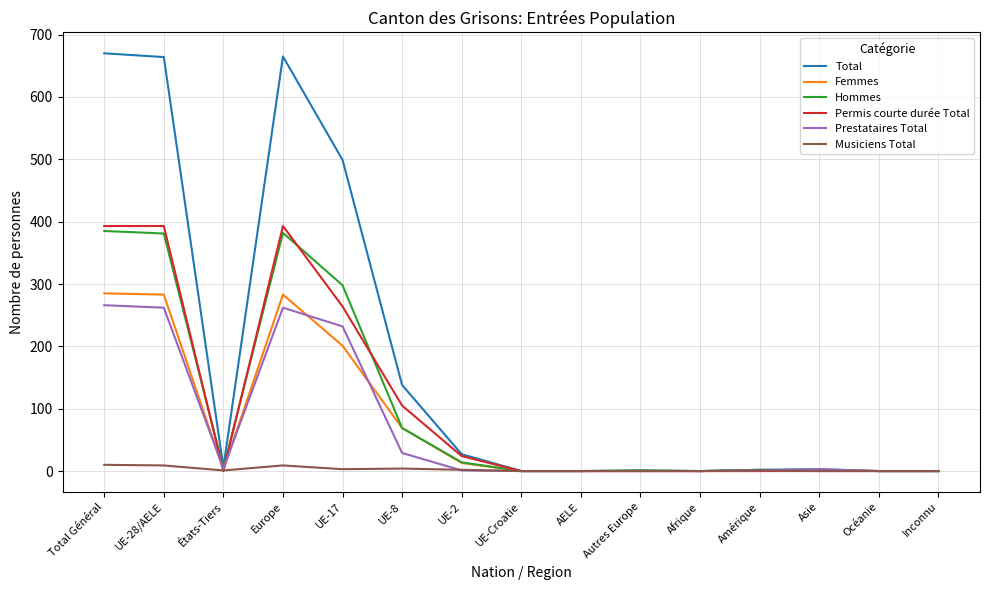

Which series has the largest range (max minus min)?

Total